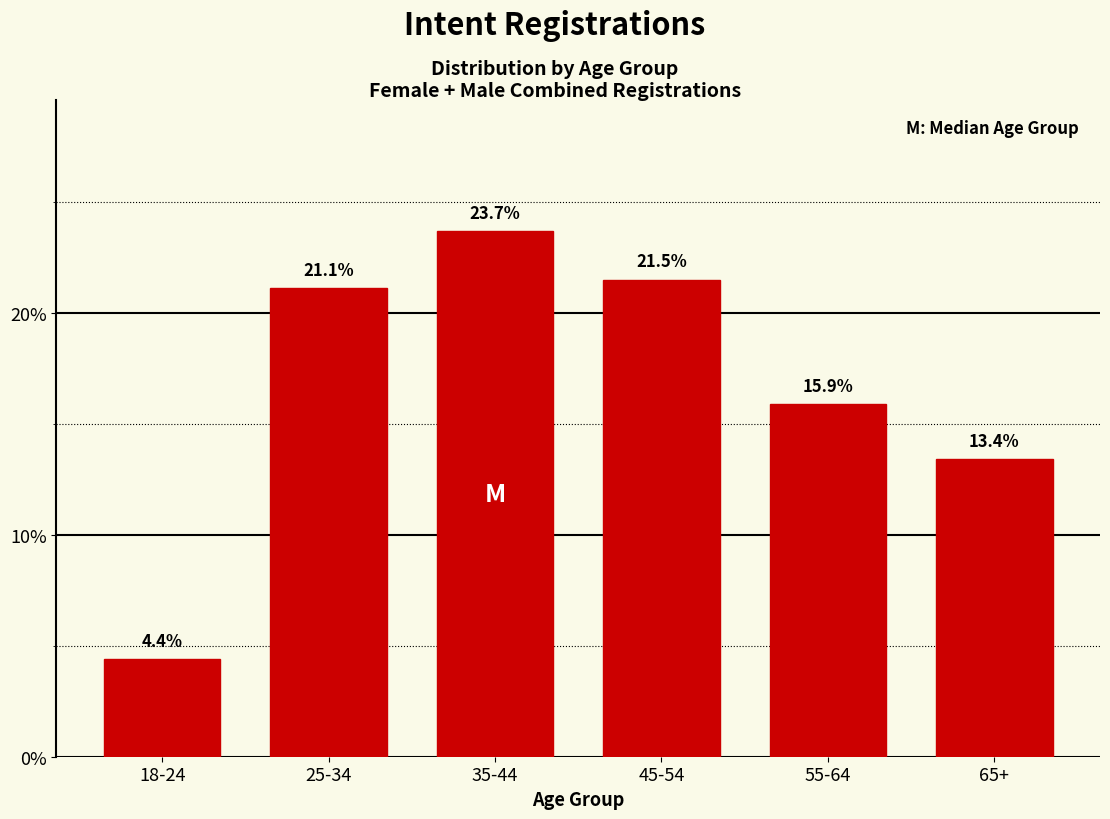

Reading left to right, transcribe all the data shown in this chart.

18-24=4.4	25-34=21.1	35-44=23.7	45-54=21.5	55-64=15.9	65+=13.4